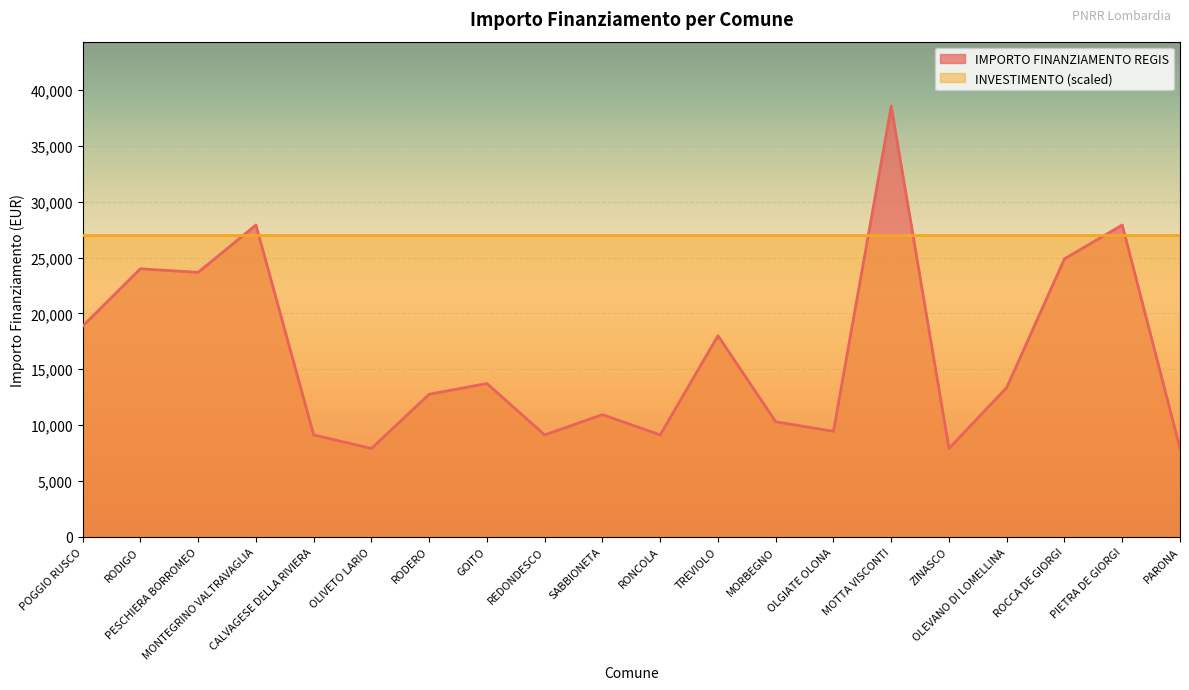

Reading left to right, list all the values displayed in this chart.

18854	23996	23673	27922	9105	7891	12747	13712	9105	10926	9105	17997	10284	9427	38565	7891	13354	24887	27922	7891